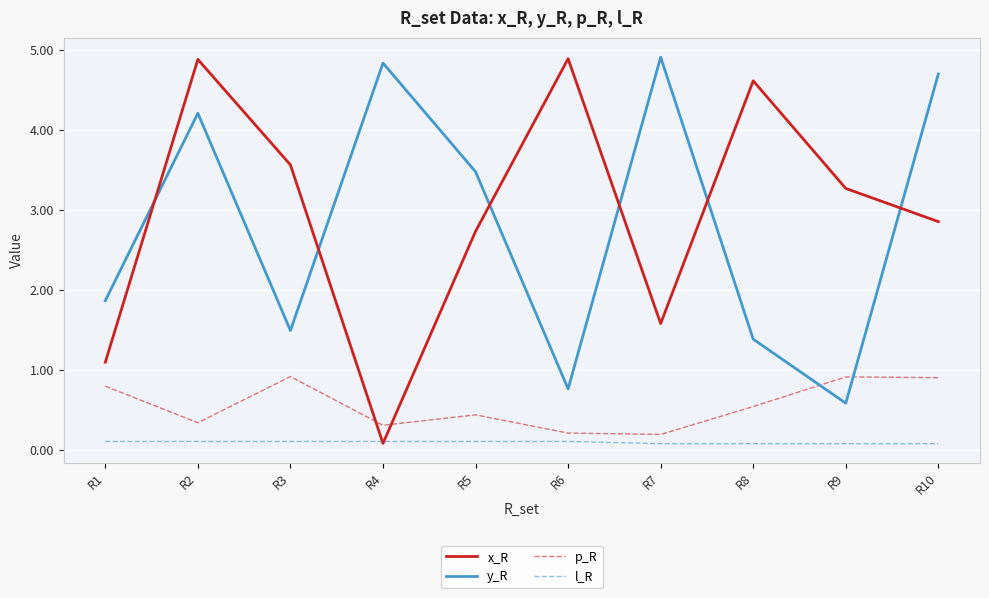

How many values in the x_R series are below 3?

5